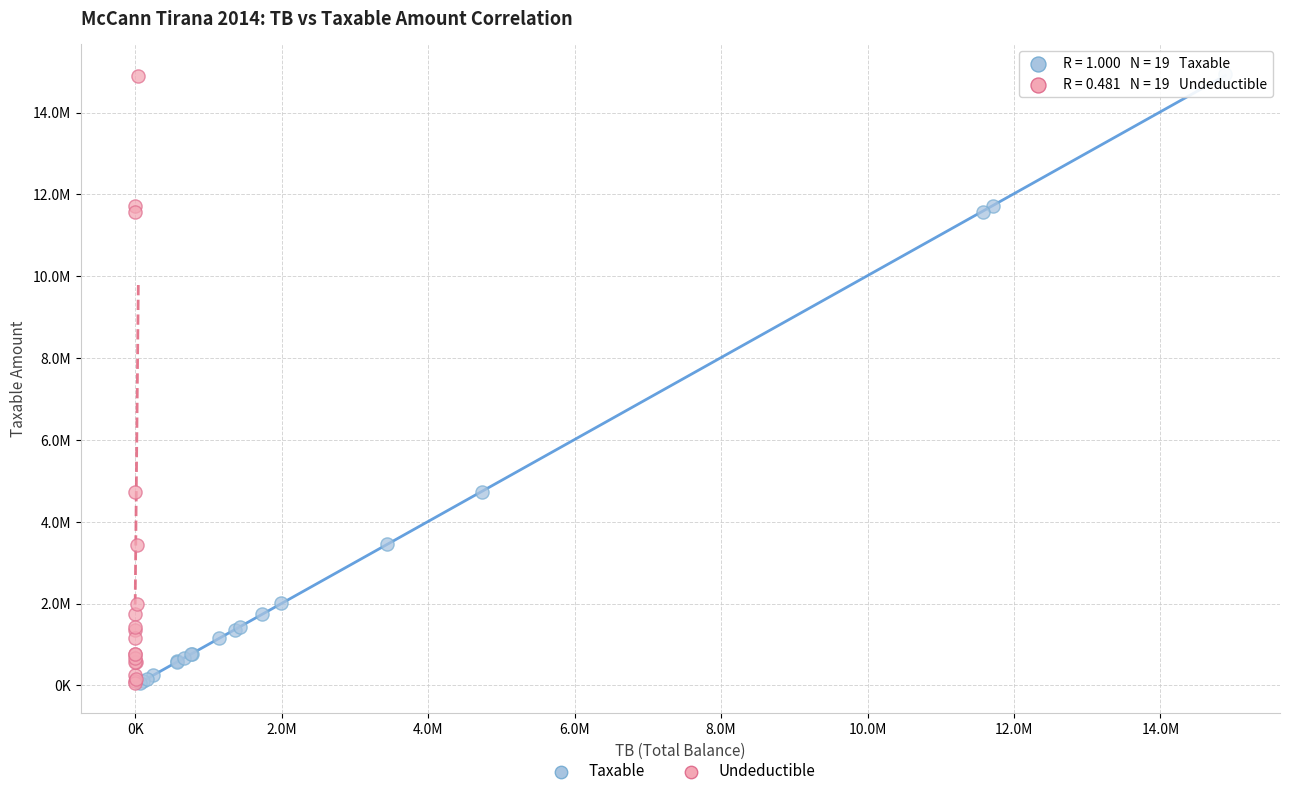

Which series has the largest Y range (max minus min)?

Taxable